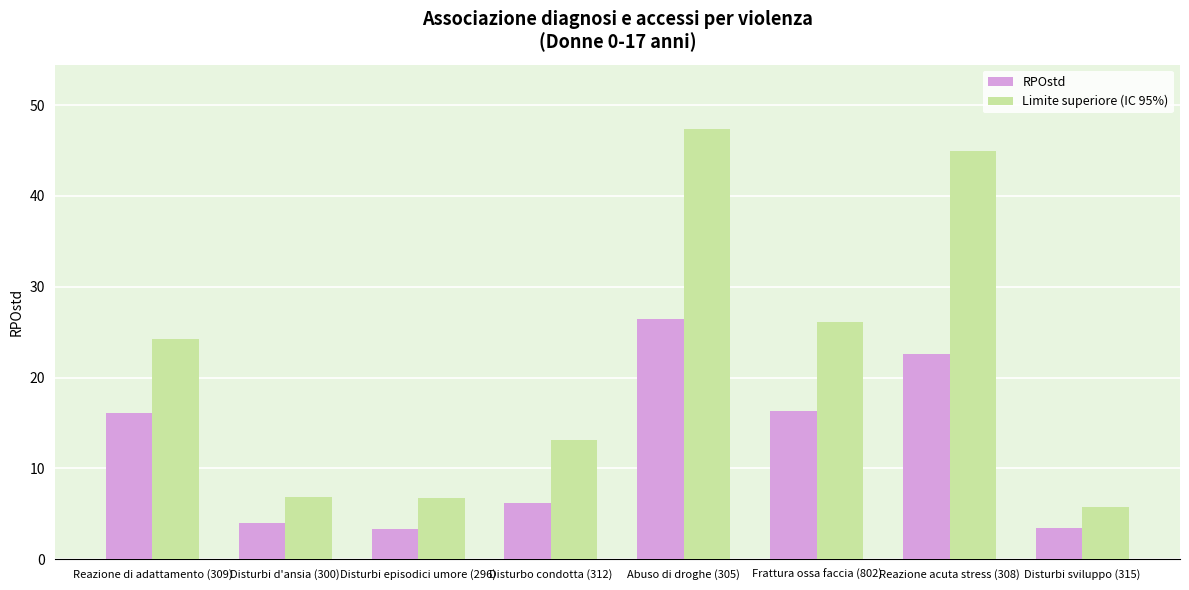

How many bars are there in total?

16